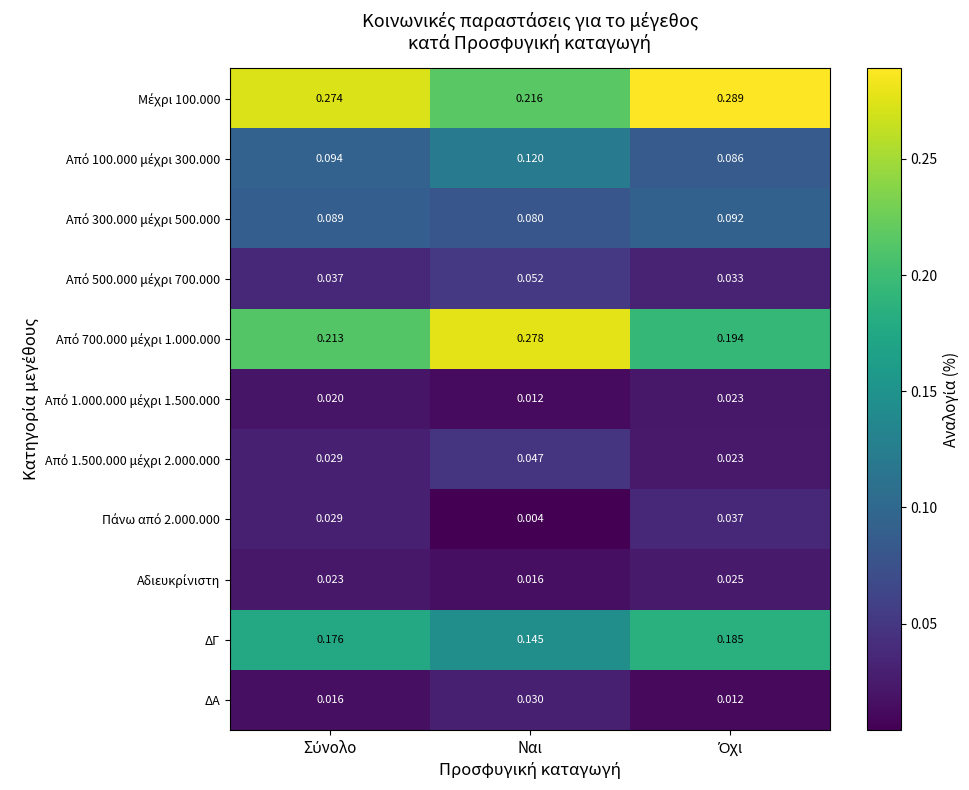

Which category has the lowest value across all series?

Ναι